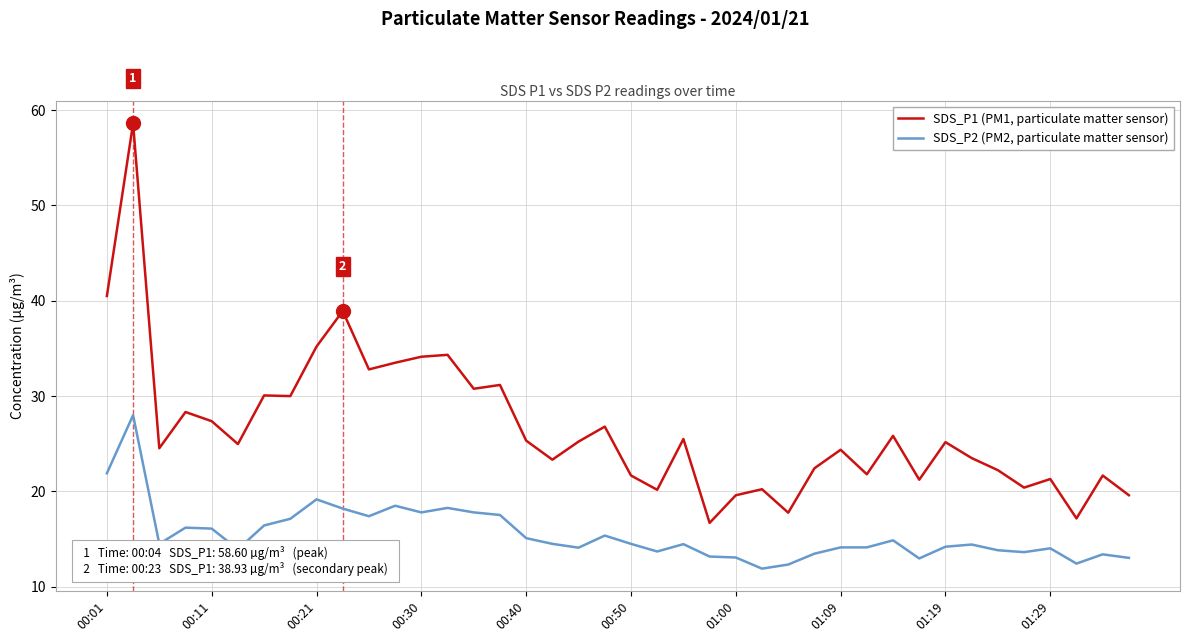

What is the maximum value shown in the chart?

58.6